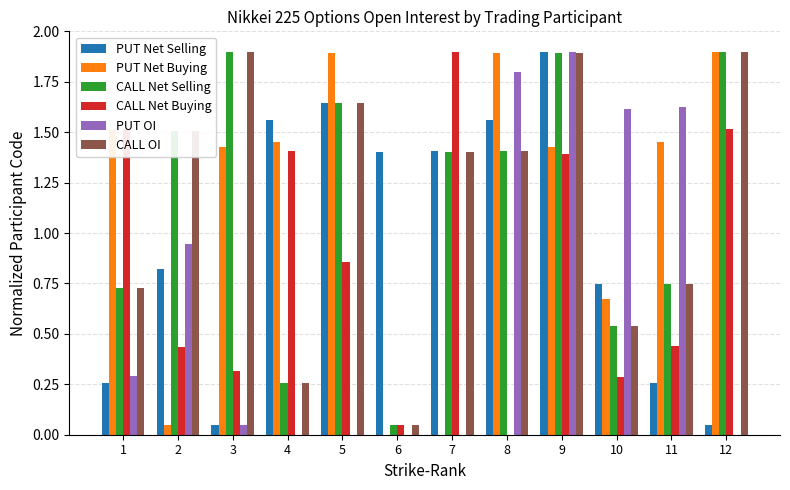

Is the value of CALL Net Selling at 11 greater than the value of PUT Net Buying at 3?

No